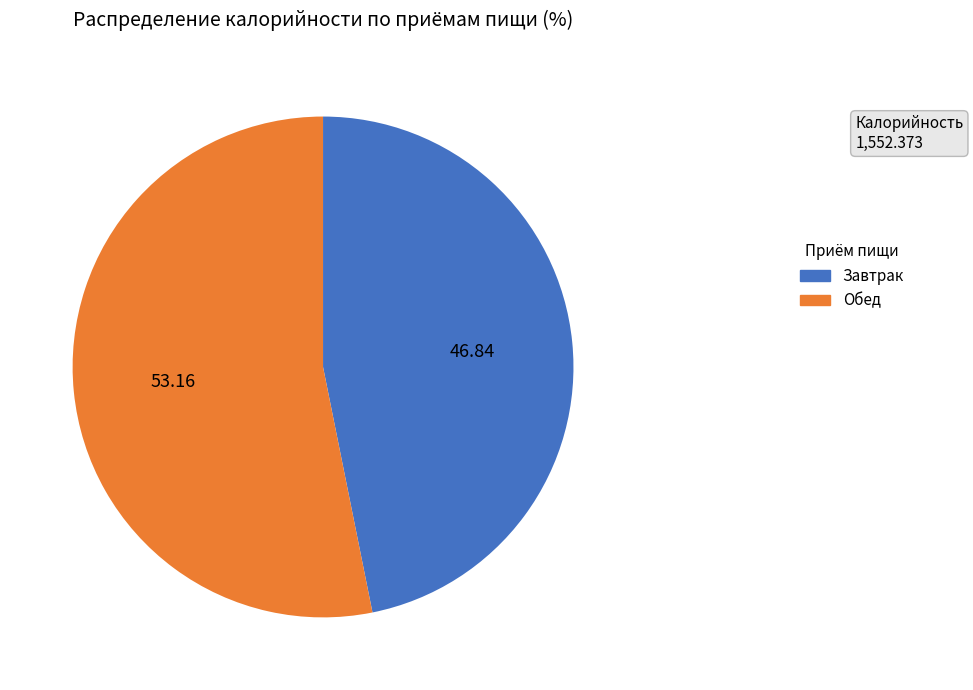

Approximately how many times larger is the value at Обед compared to Завтрак?

1.1